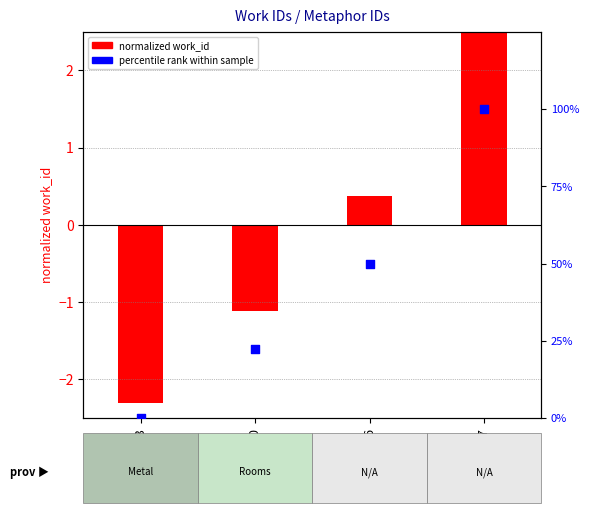

Which series has the widest spread of Y values?

percentile rank